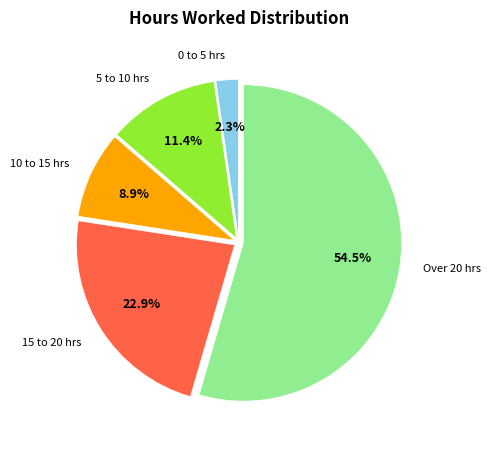

Rank the categories by value from lowest to highest.

0 to 5 hrs, 10 to 15 hrs, 5 to 10 hrs, 15 to 20 hrs, Over 20 hrs